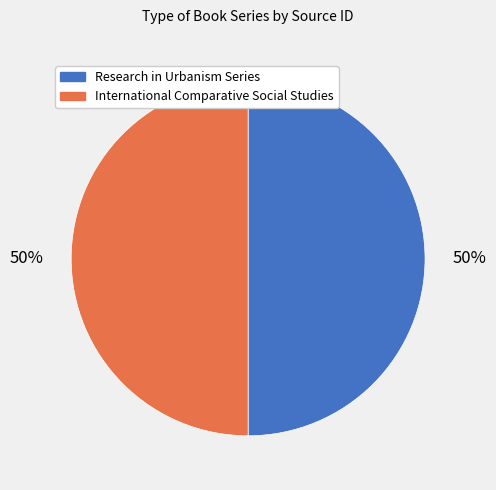

The Research in Urbanism Series slice represents 62% of the pie. True or false?

False